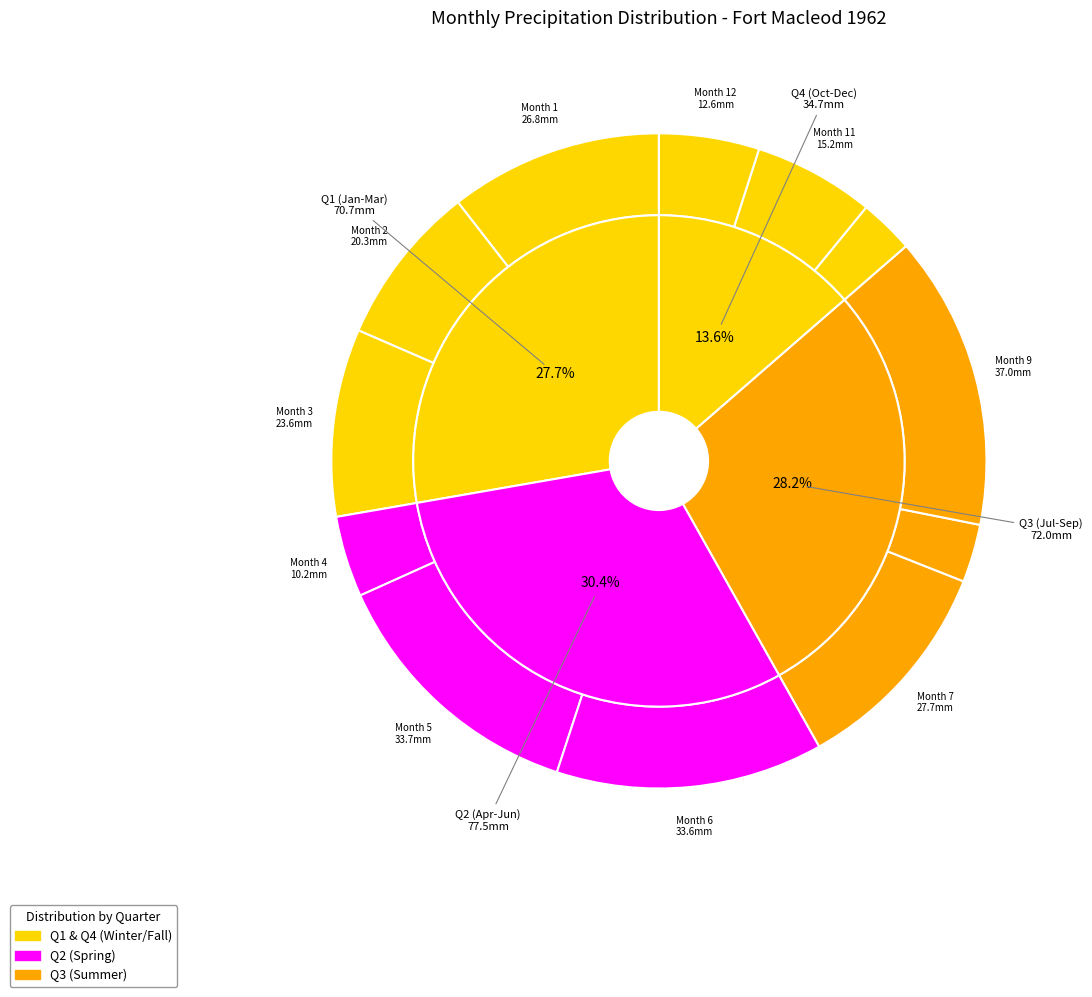

Between 5 and 12, which is larger?

5